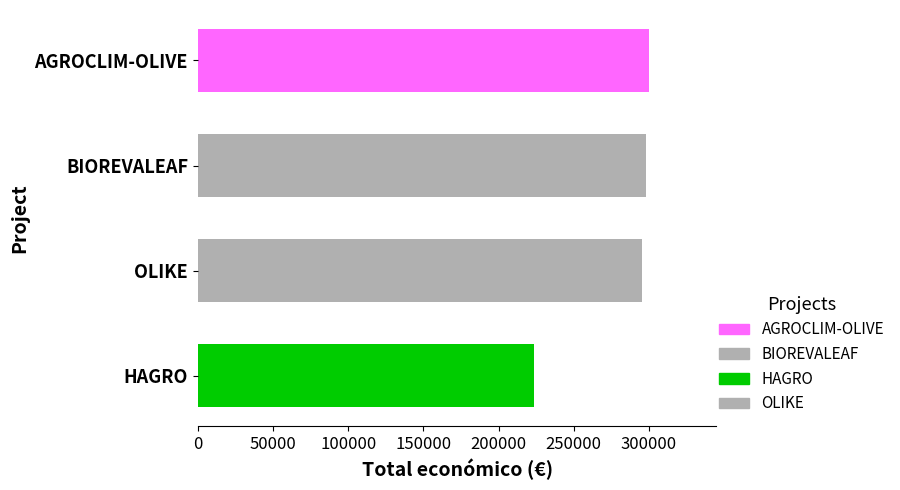

Which has a higher value, HAGRO or AGROCLIM-OLIVE?

AGROCLIM-OLIVE